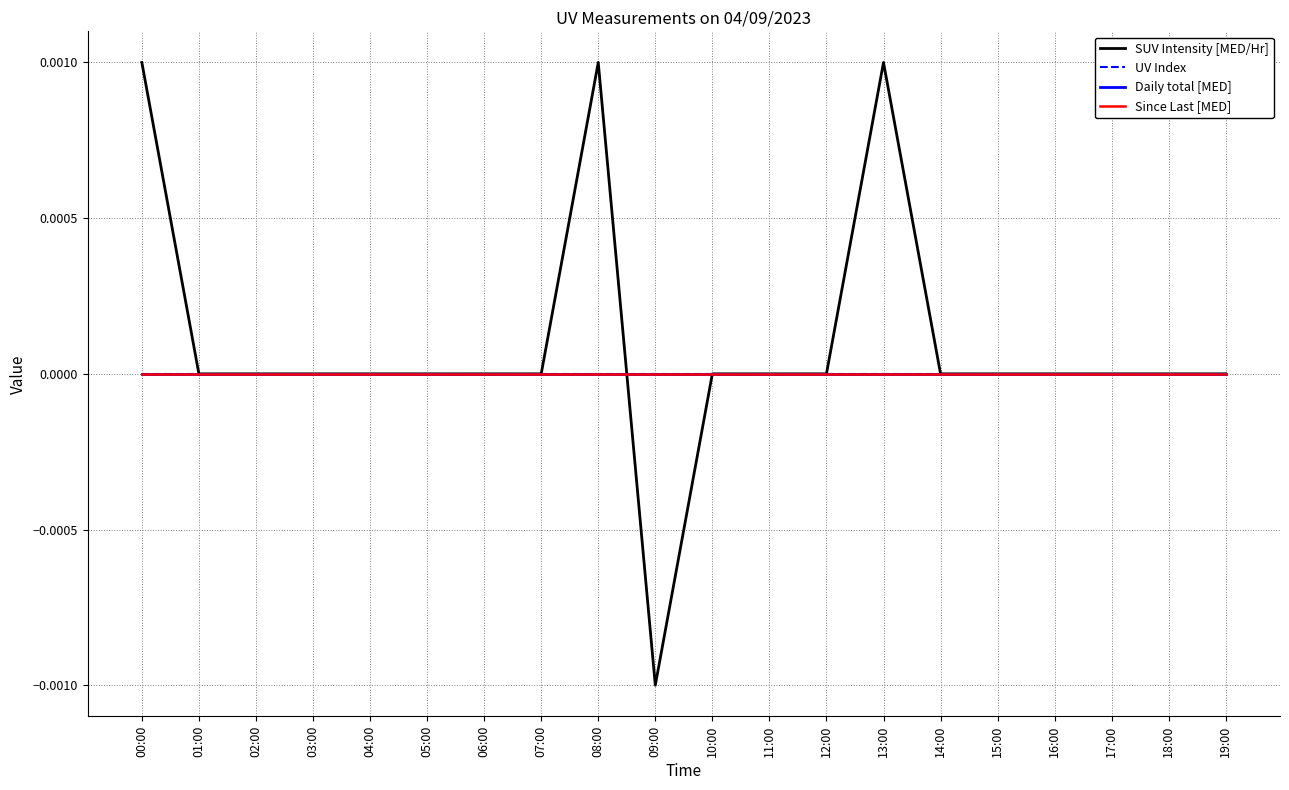

Is this an area chart (filled region under the line)?

No